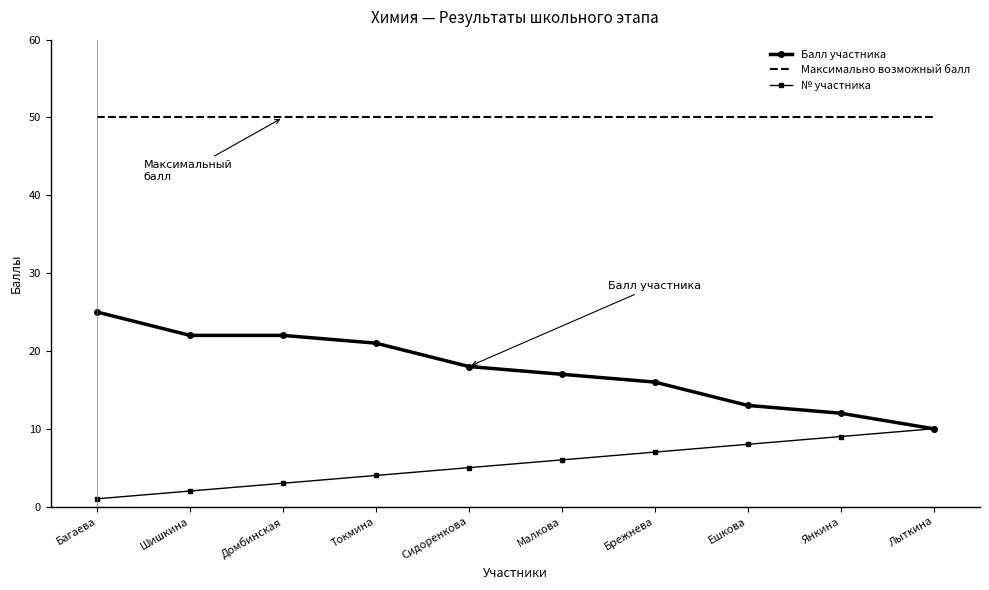

True or false: Максимально возможный балл and Балл участника cross at least once.

False